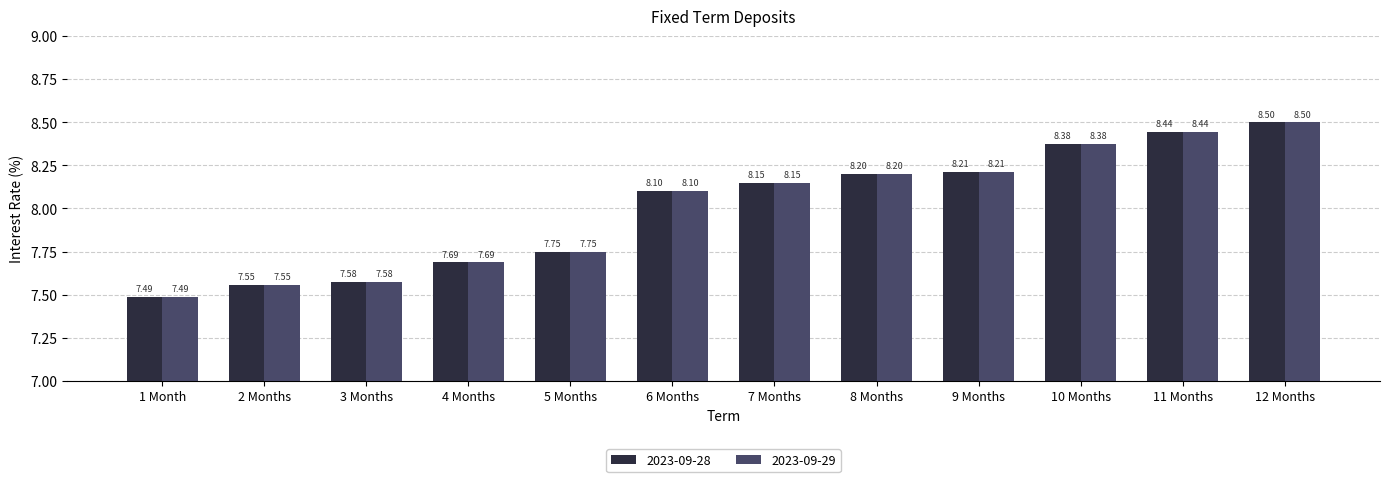

Rank the categories by 2023-09-28 value from highest to lowest.

12 Months, 11 Months, 10 Months, 9 Months, 8 Months, 7 Months, 6 Months, 5 Months, 4 Months, 3 Months, 2 Months, 1 Month